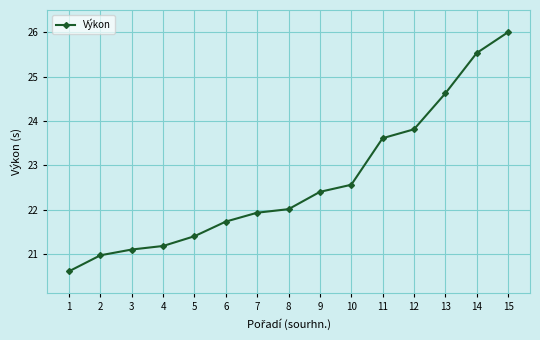

Is this an area chart (filled region under the line)?

No